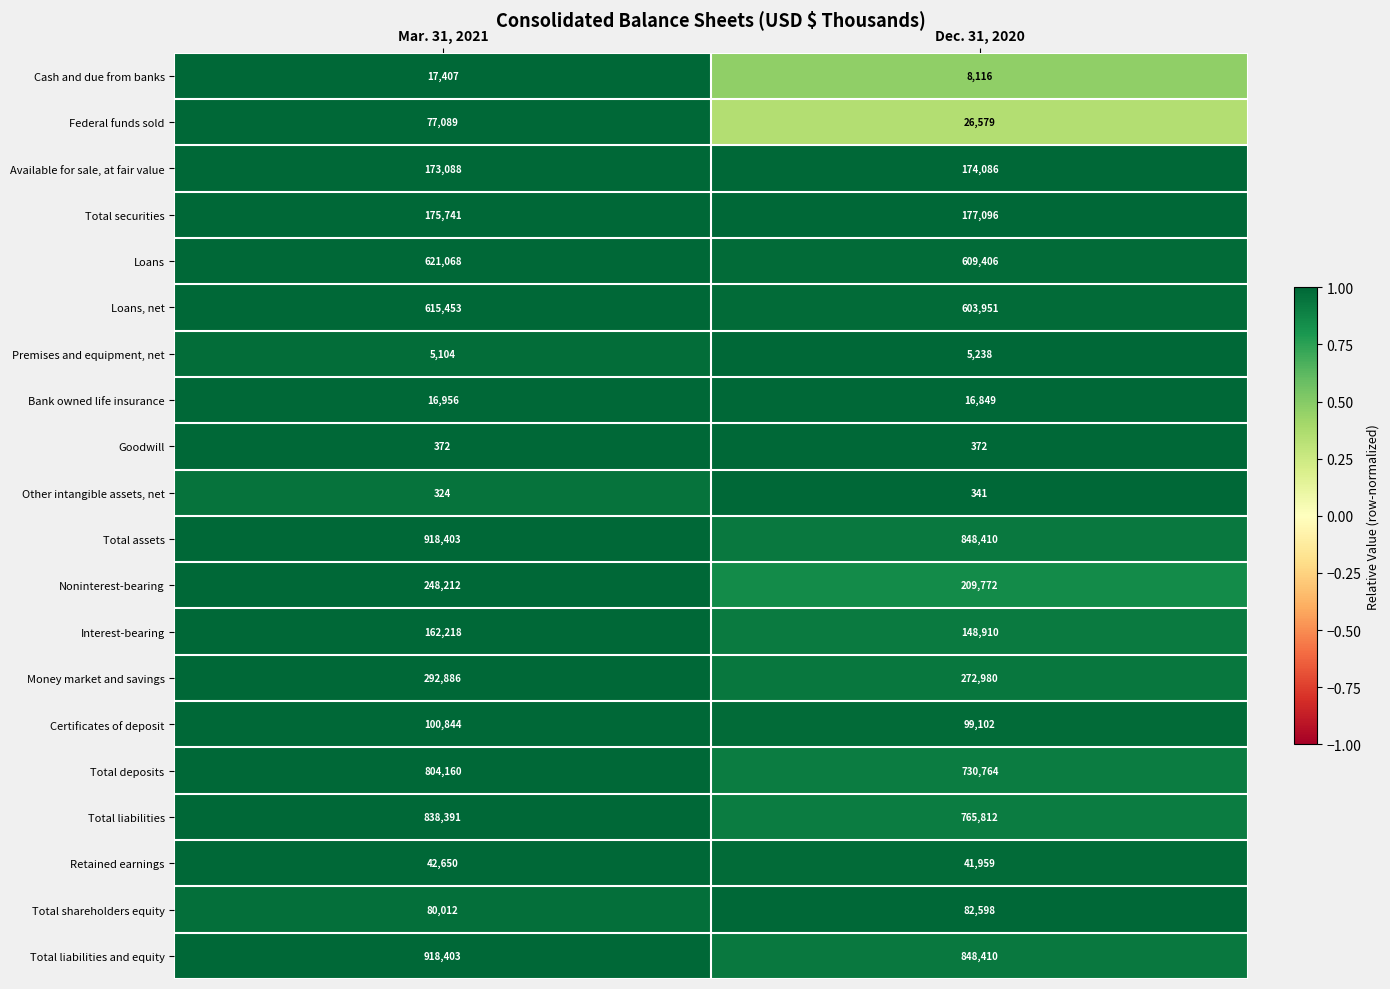

What is the difference between the maximum and minimum values in the Other intangible assets, net series?

17